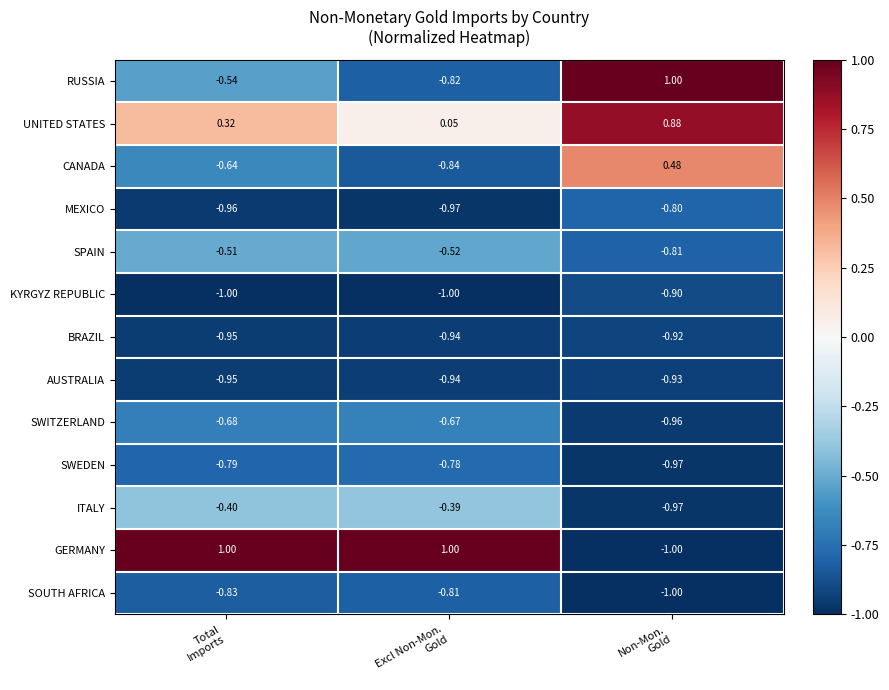

Which series has the largest total across all categories?

UNITED STATES